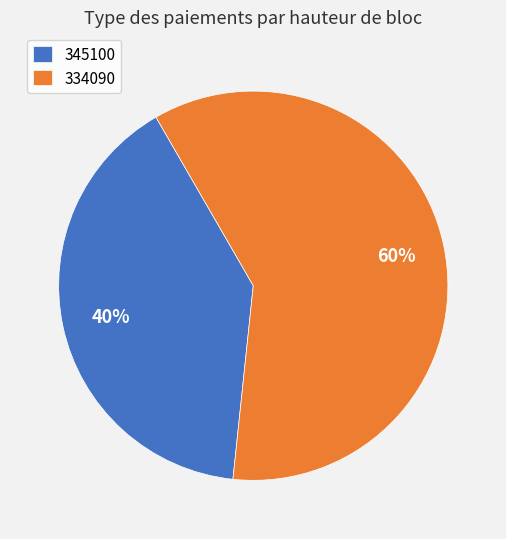

Between 345100 and 334090, which is larger?

334090